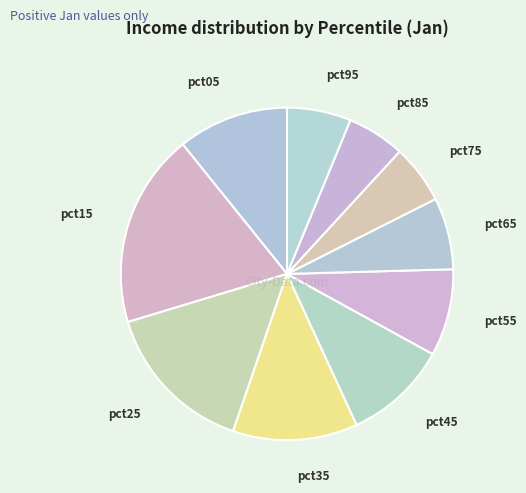

How many segments does this pie chart have?

10